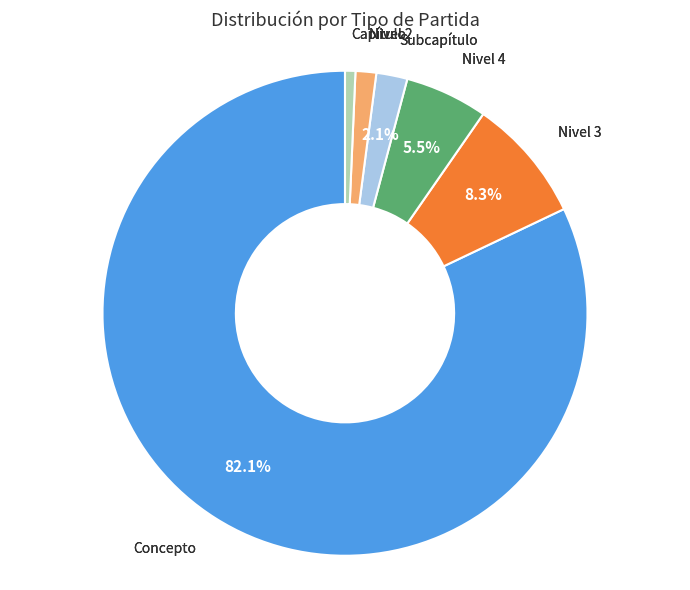

Does any single category account for the majority?

Yes